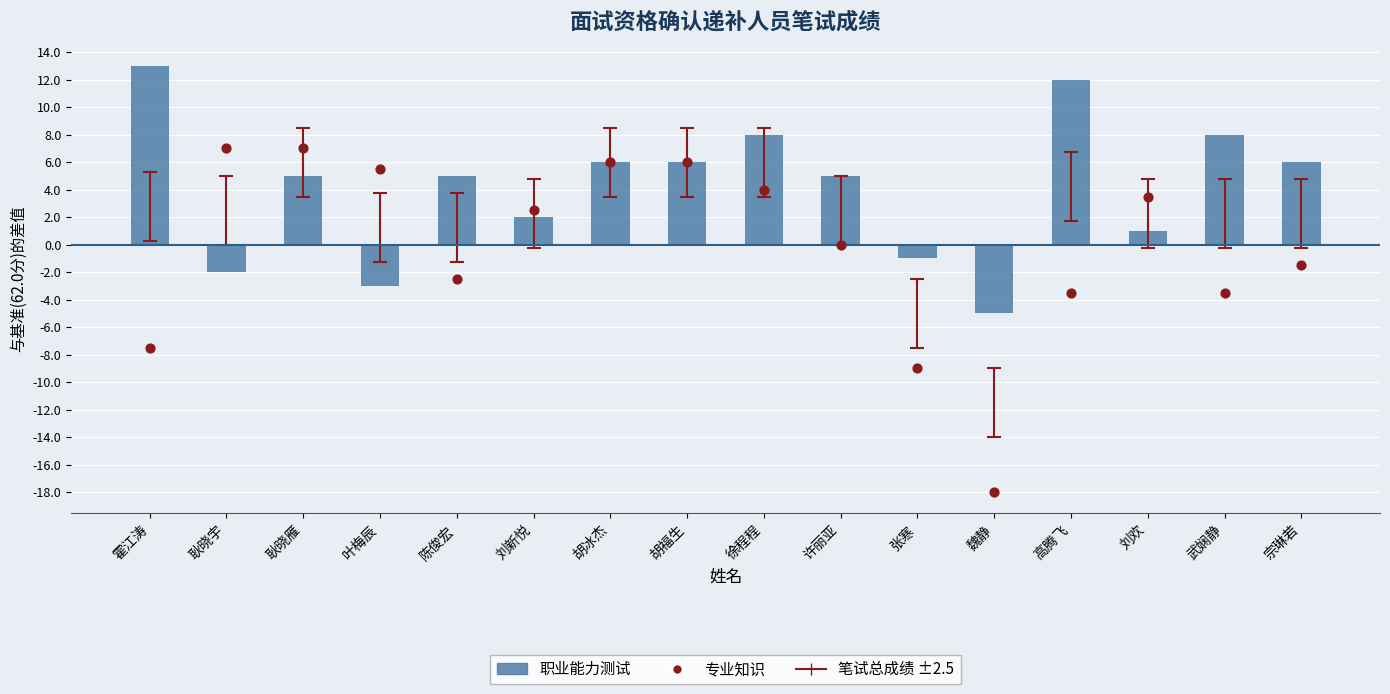

Which series has the widest spread of Y values?

专业知识